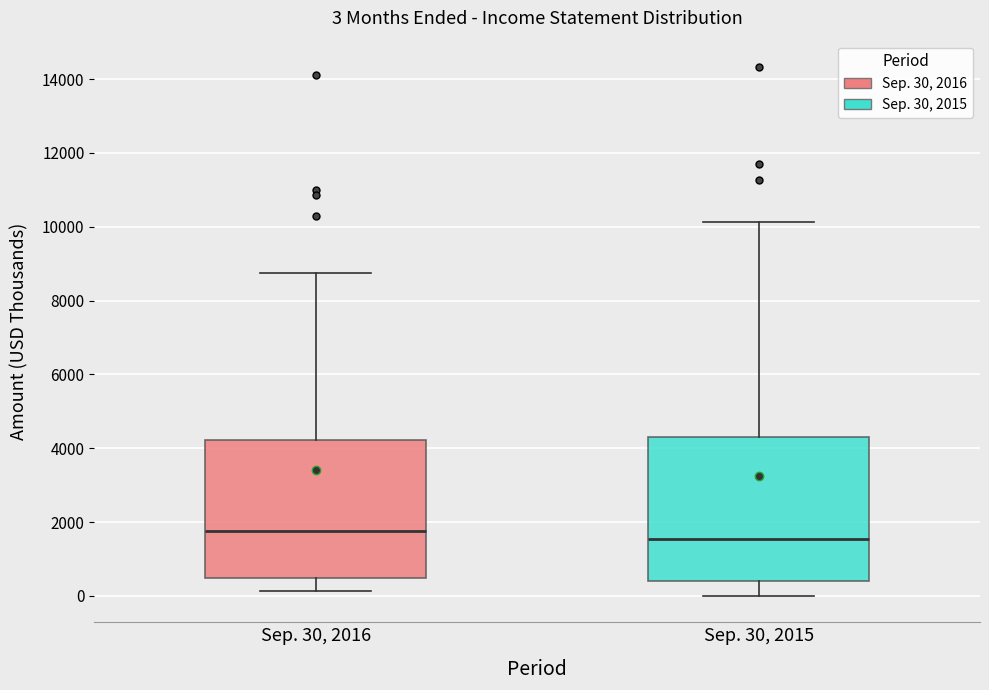

Which box has the lowest median line?

Sep. 30, 2015